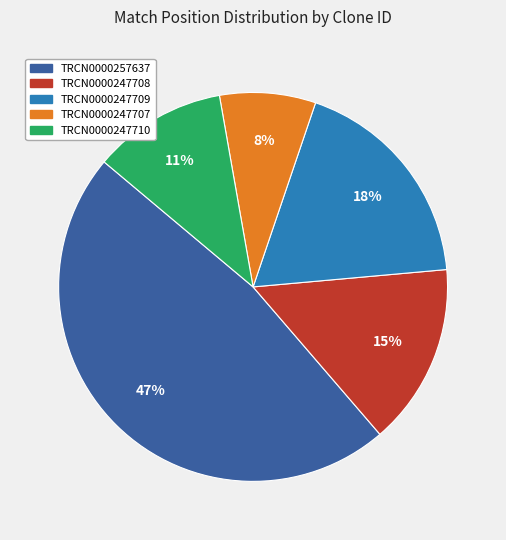

Approximately how many times larger is the value at TRCN0000247710 compared to TRCN0000247709?

0.6